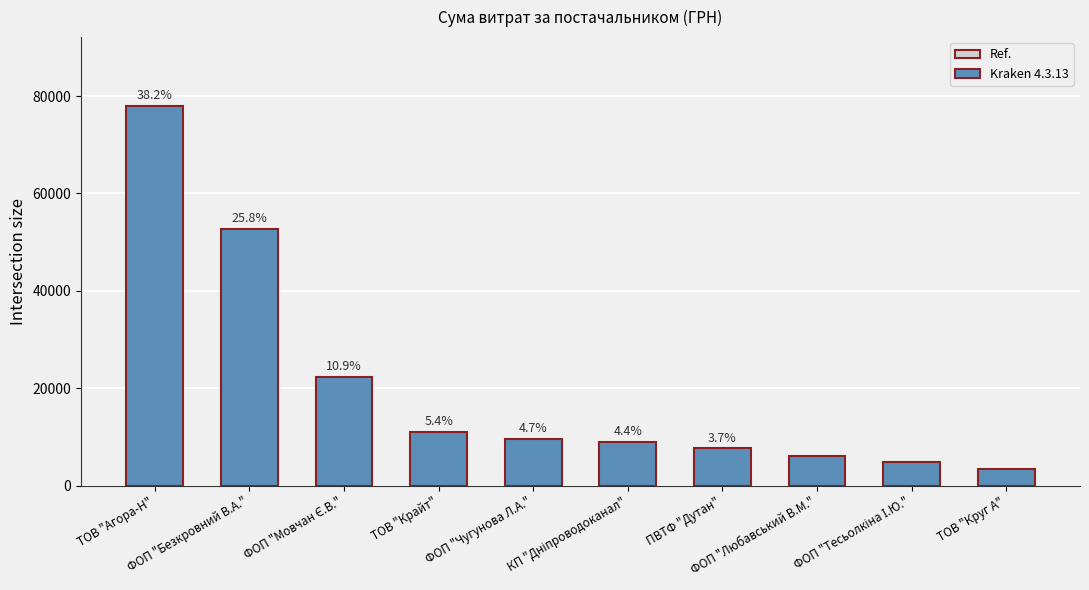

Rank the categories by value from lowest to highest.

ТОВ "Круг А", ФОП "Тесьолкіна І.Ю.", ФОП "Любавський В.М.", ПВТФ "Дутан", КП "Дніпроводоканал", ФОП "Чугунова Л.А.", ТОВ "Крайт", ФОП "Мовчан Є.В.", ФОП "Безкровний В.А.", ТОВ "Агора-Н"